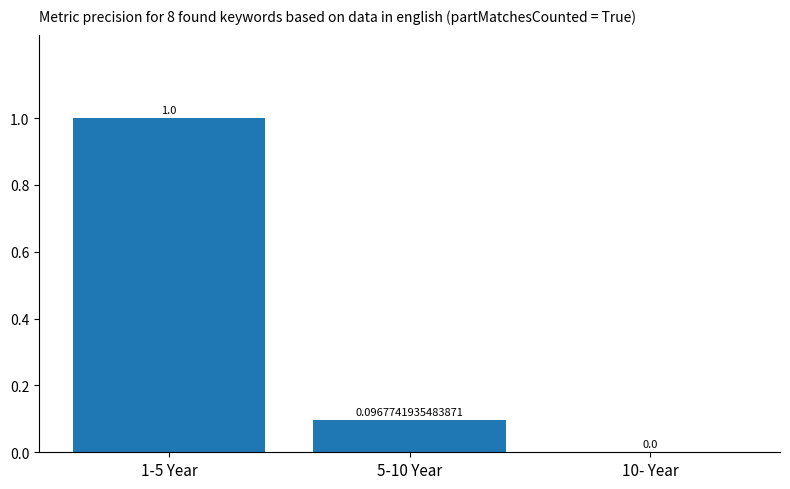

What is the change in value from 1-5 Year to 10- Year?

-1.0